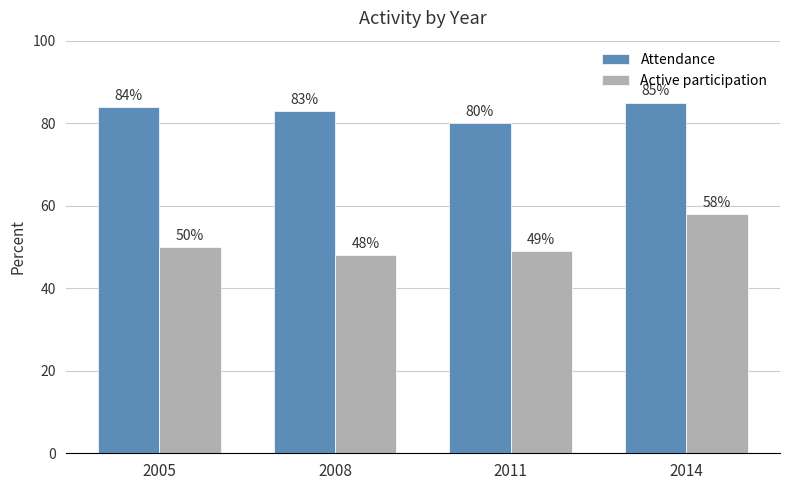

Rank the series by their maximum value, from lowest to highest.

Active participation, Attendance